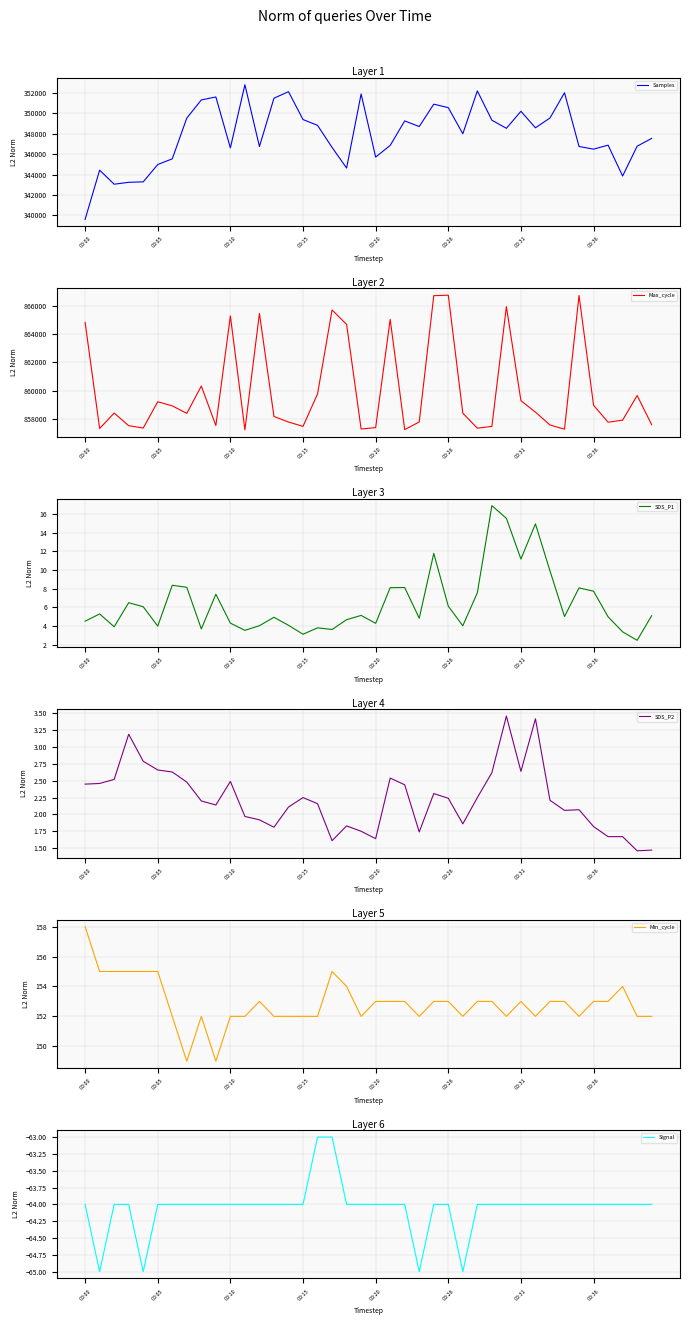

What are all the series names shown in the legend?

Samples, Max_cycle, SDS_P1, SDS_P2, Min_cycle, Signal